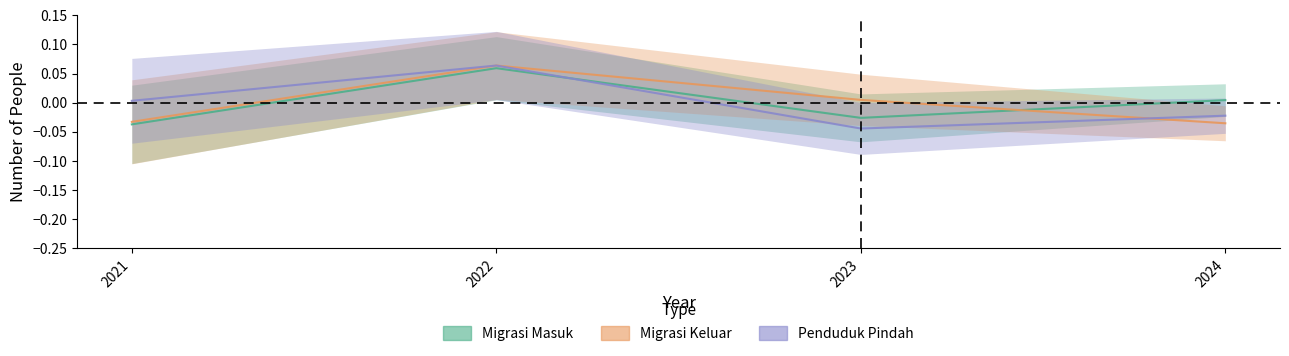

Between 2022 and 2024, which series saw the biggest shift?

Migrasi Keluar